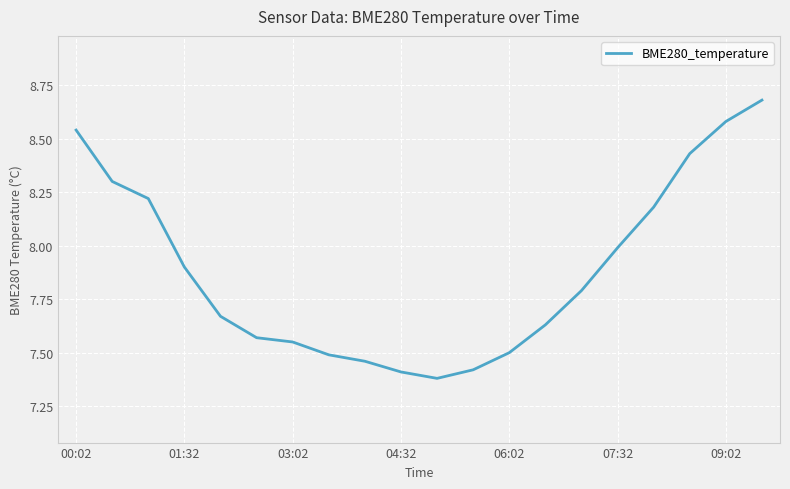

What is the difference between the maximum and minimum values?

1.3